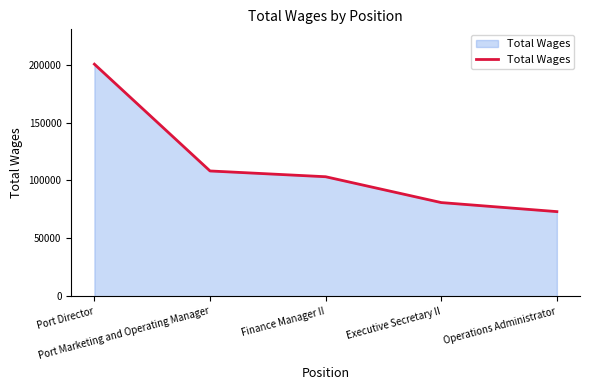

Where is the data nearest to the value 136730?

Port Marketing and Operating Manager